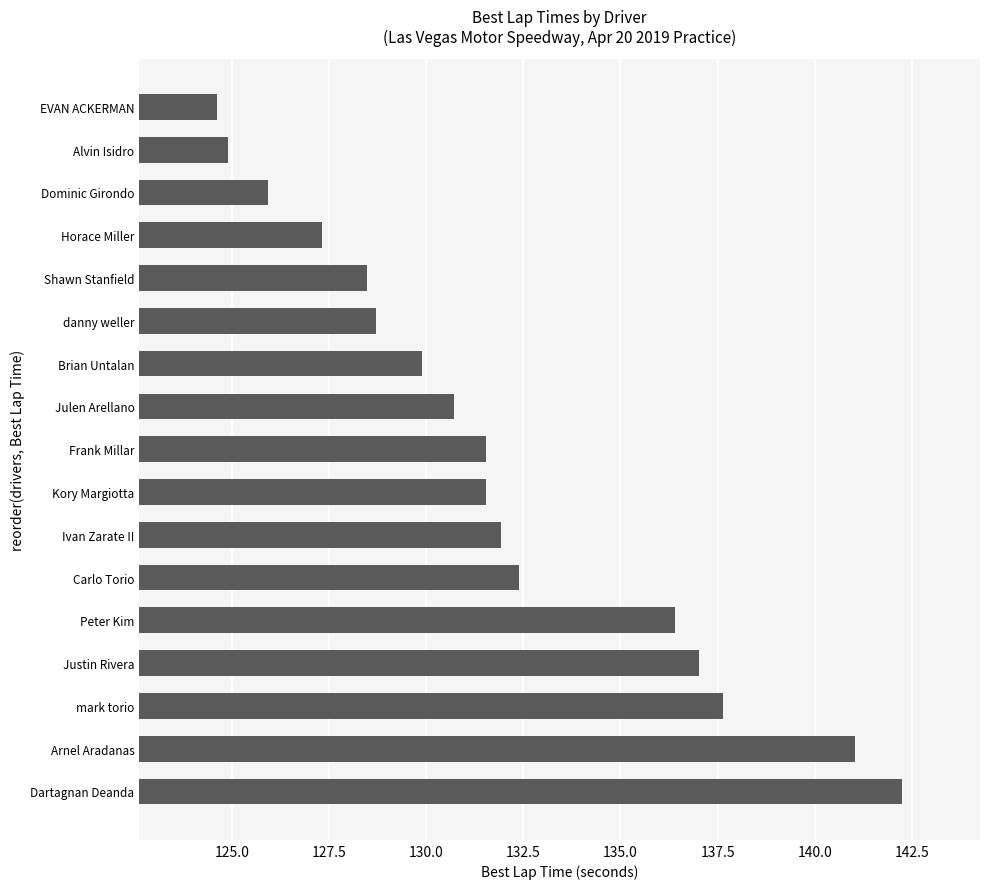

What is the change in value from mark torio to Shawn Stanfield?

-9.2